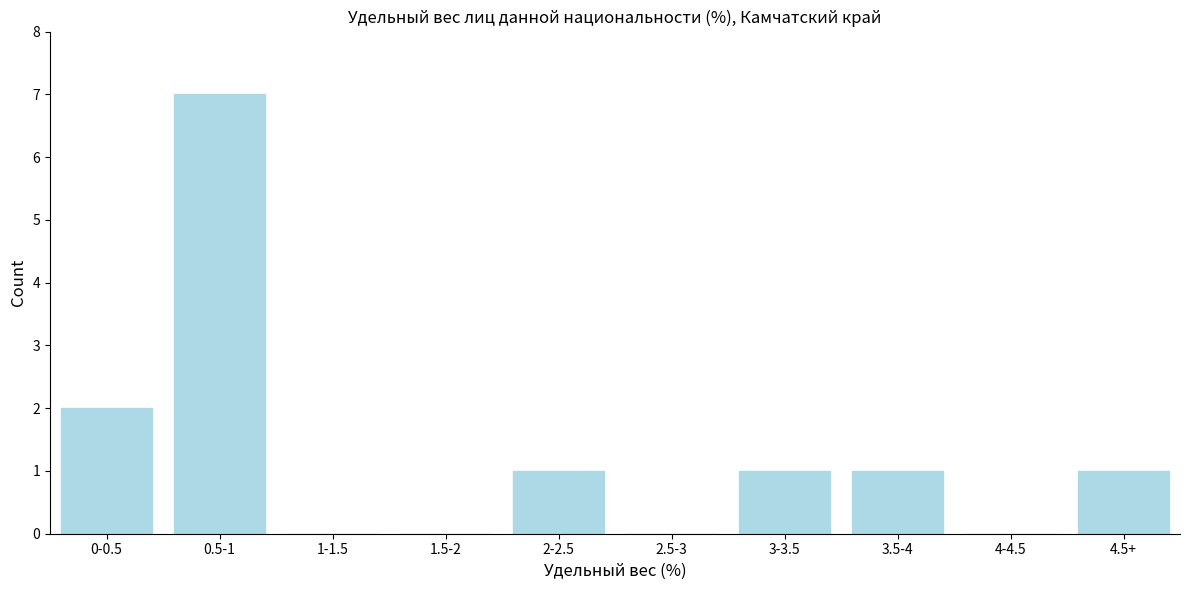

Reading left to right, list all the values displayed in this chart.

0-0.5=2	0.5-1=7	1-1.5=0	1.5-2=0	2-2.5=1	2.5-3=0	3-3.5=1	3.5-4=1	4-4.5=0	4.5+=1